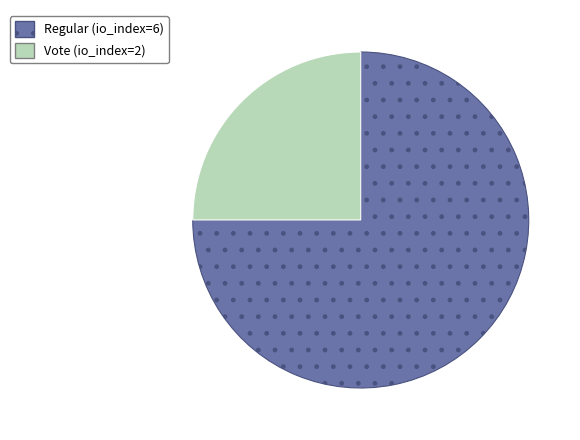

Which category has the biggest portion of the pie?

Regular (io_index=6)